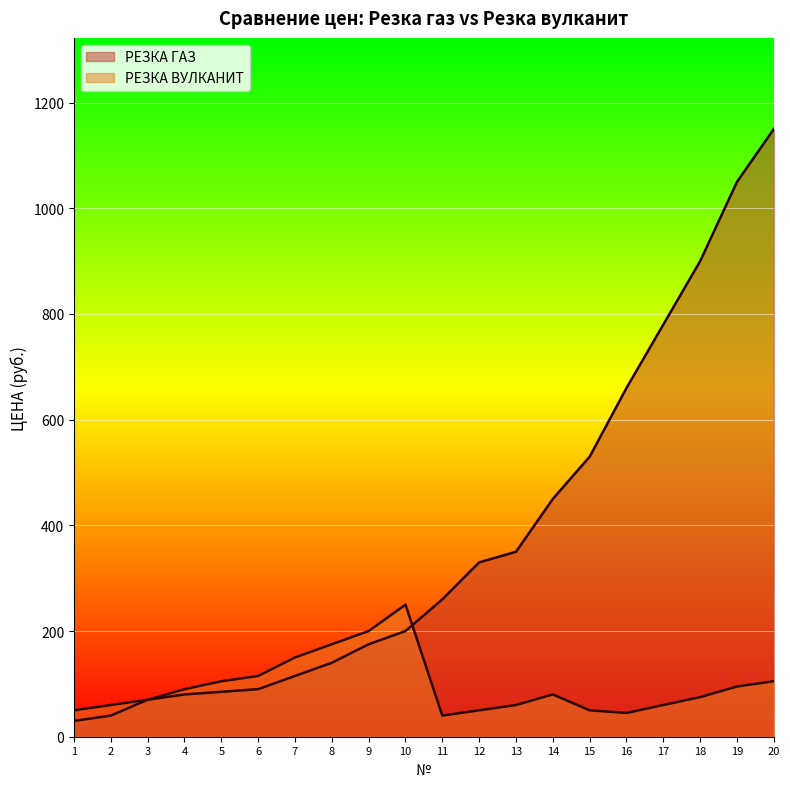

Where does the РЕЗКА ГАЗ series first go above 260?

12